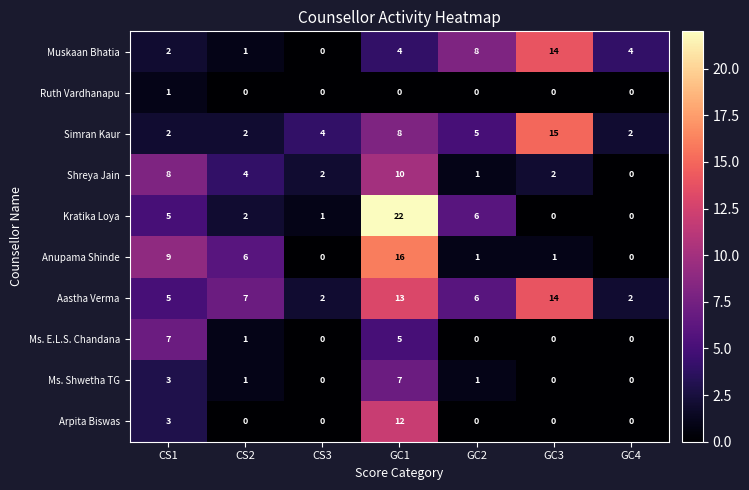

At which label is Ms. Shwetha TG closest to 3?

CS1